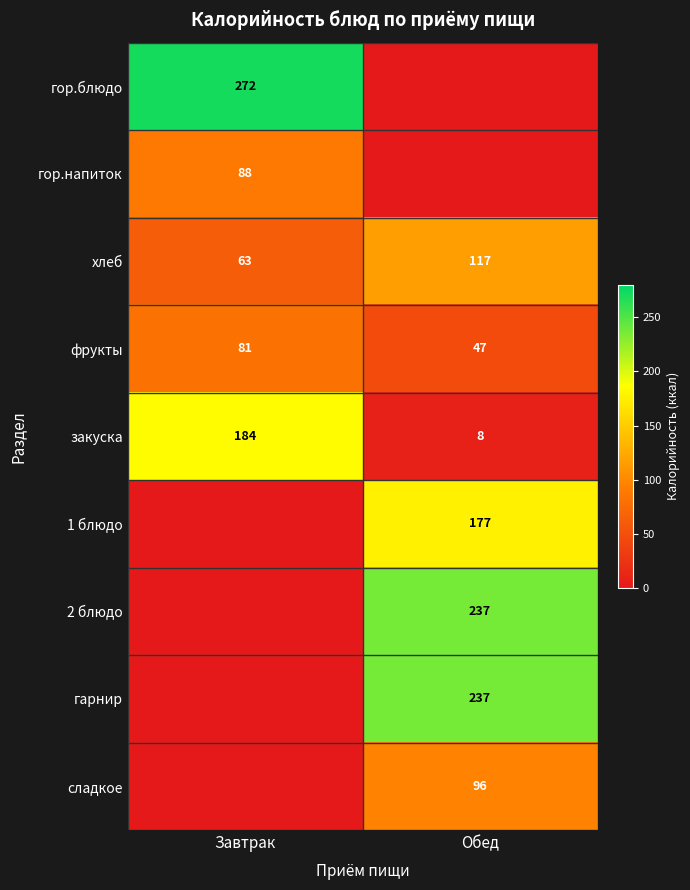

What is the difference between the maximum and minimum values in the хлеб series?

54